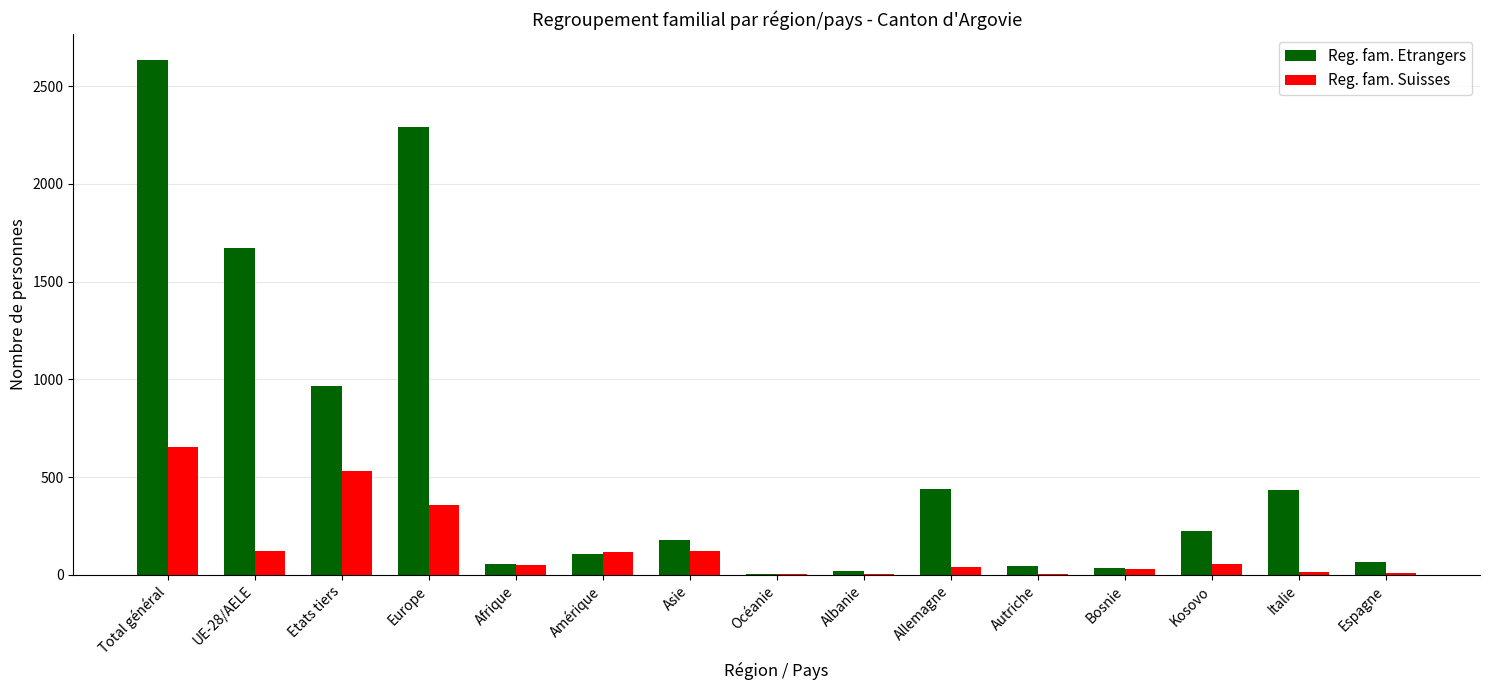

Which label corresponds to the largest value in the chart?

Total général